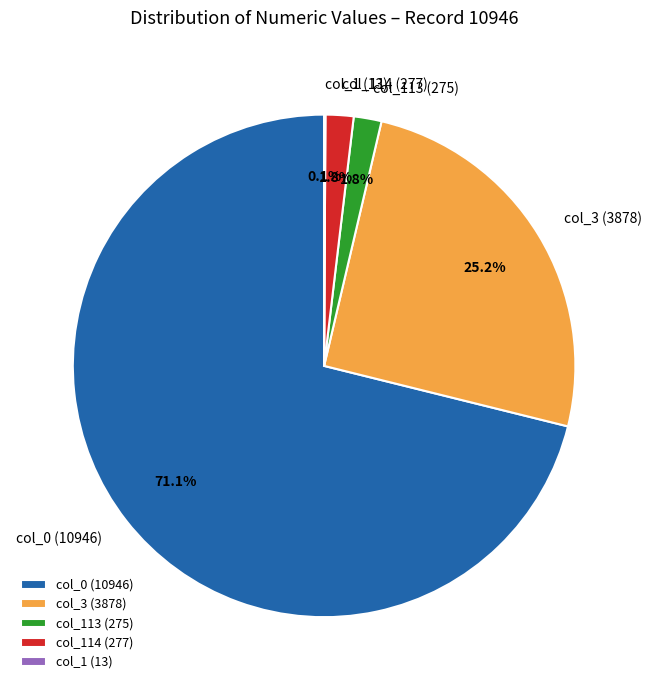

What is the largest slice in the pie chart?

col_0 (10946)